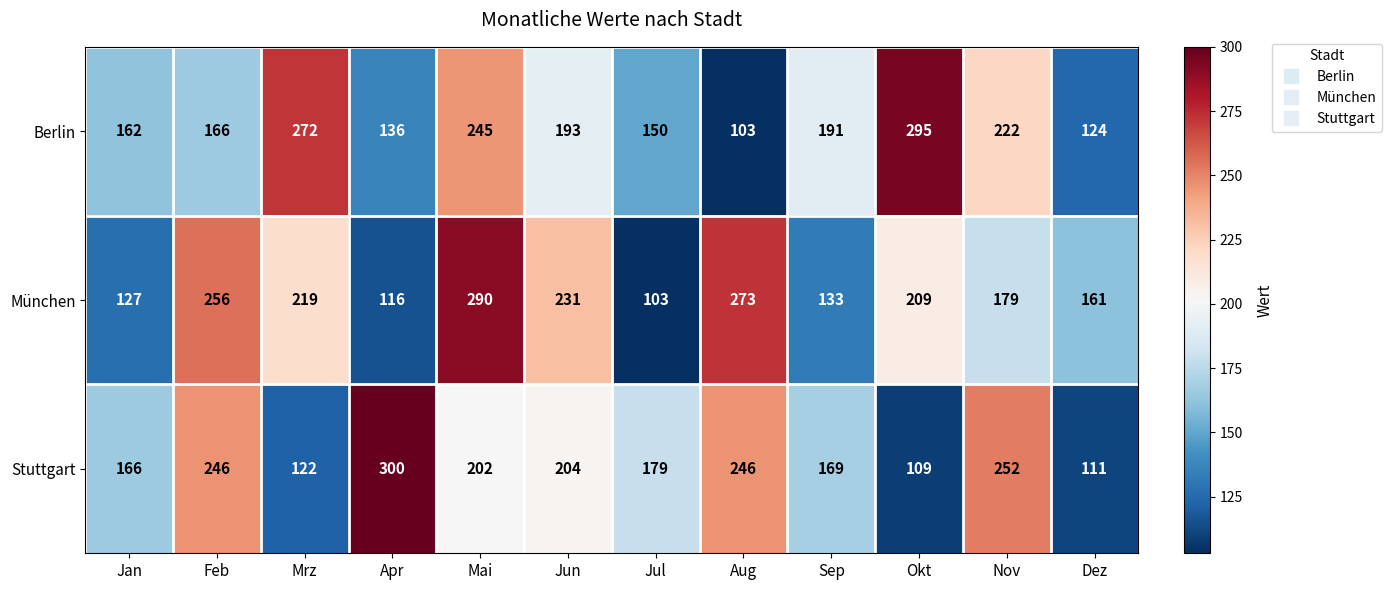

True or false: Stuttgart has a value of 246 at Aug.

True